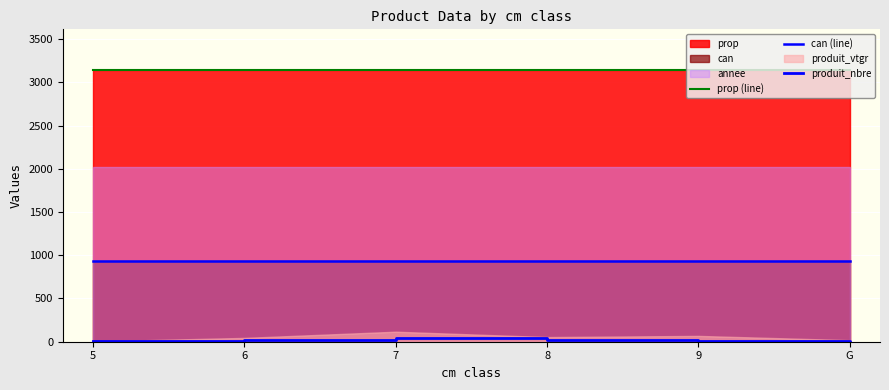

What is the label of the 3rd point from the left?

7